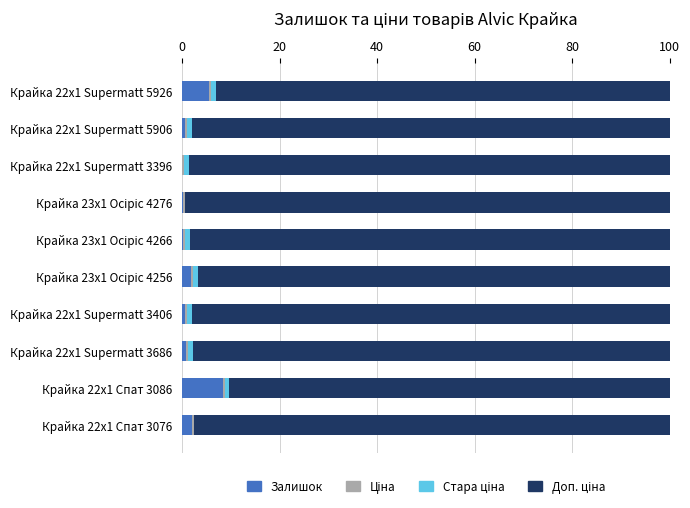

At which label does Залишок reach its peak?

Крайка 22x1 Спат 3086